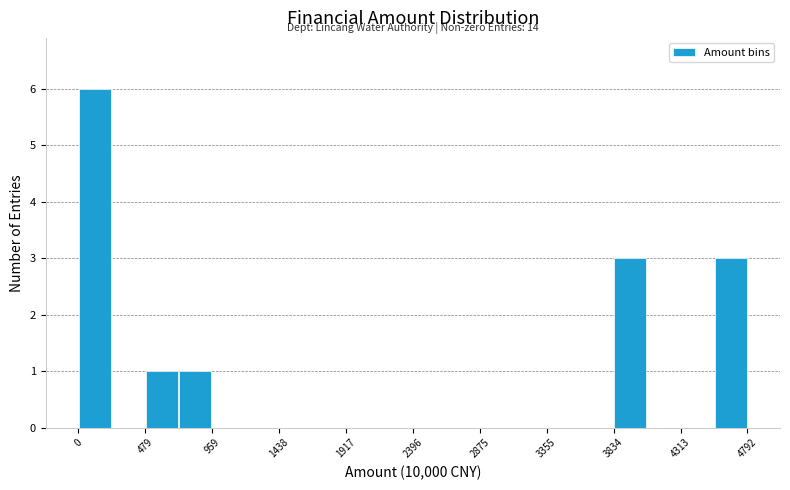

Which range on the x-axis has the tallest bar?

0 to 250